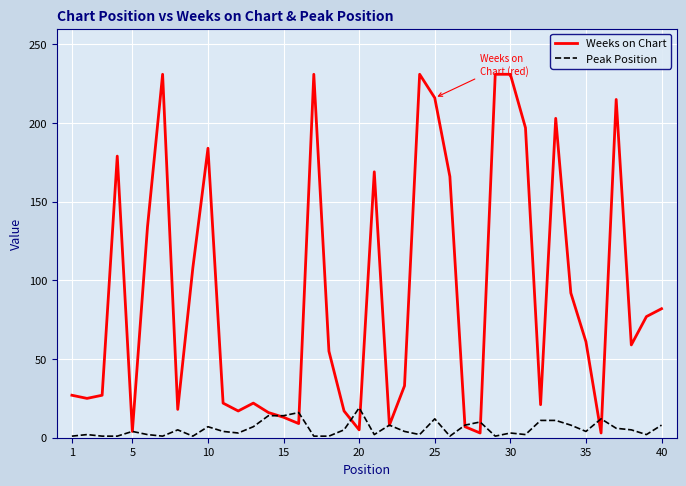

List the series in order of their overall mean, lowest first.

Peak Position, Weeks on Chart